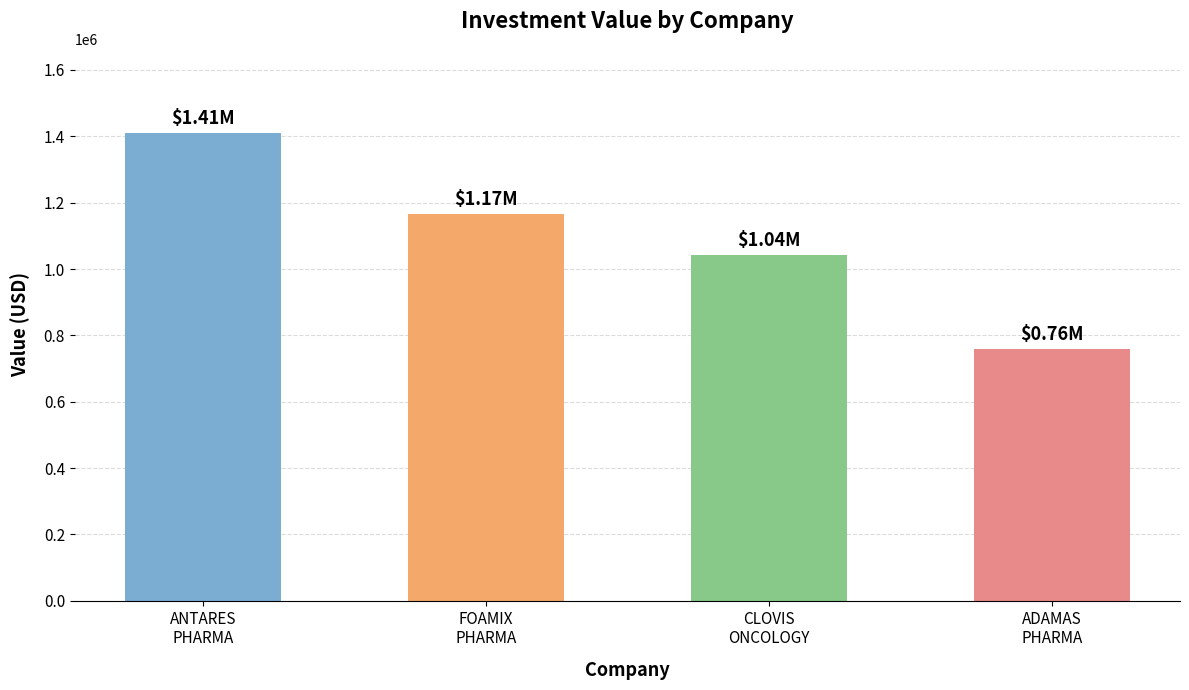

The value at ADAMAS
PHARMA is 1029433. True or false?

False